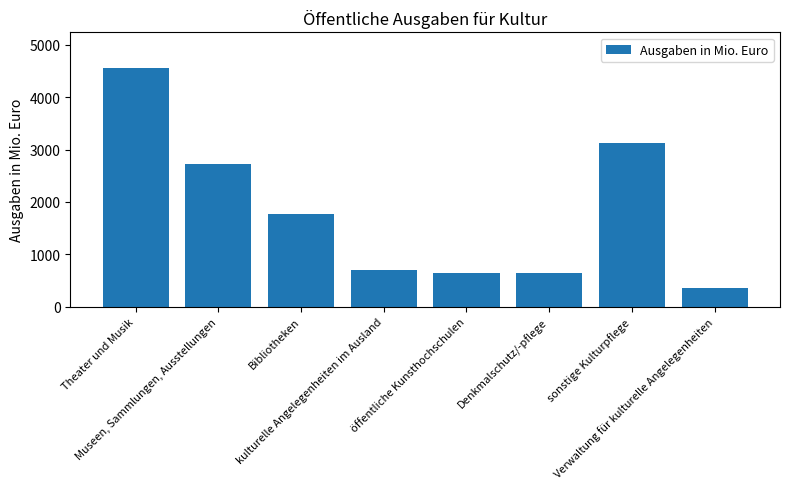

True or false: the data shows 1220.0 at kulturelle Angelegenheiten im Ausland.

False